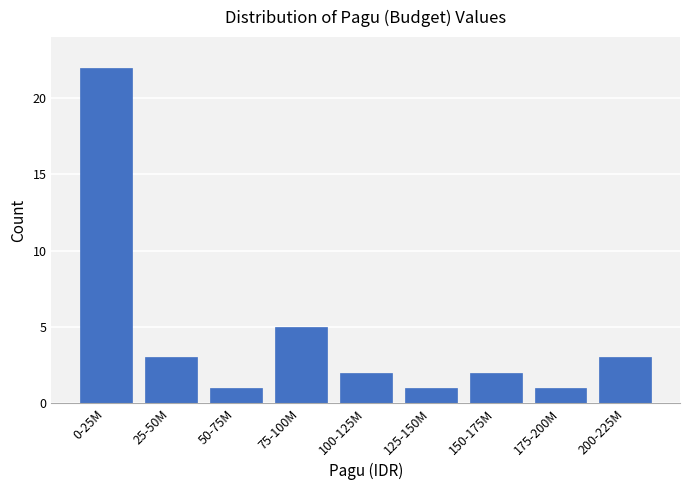

Reading left to right, transcribe all the data shown in this chart.

22	3	1	5	2	1	2	1	3